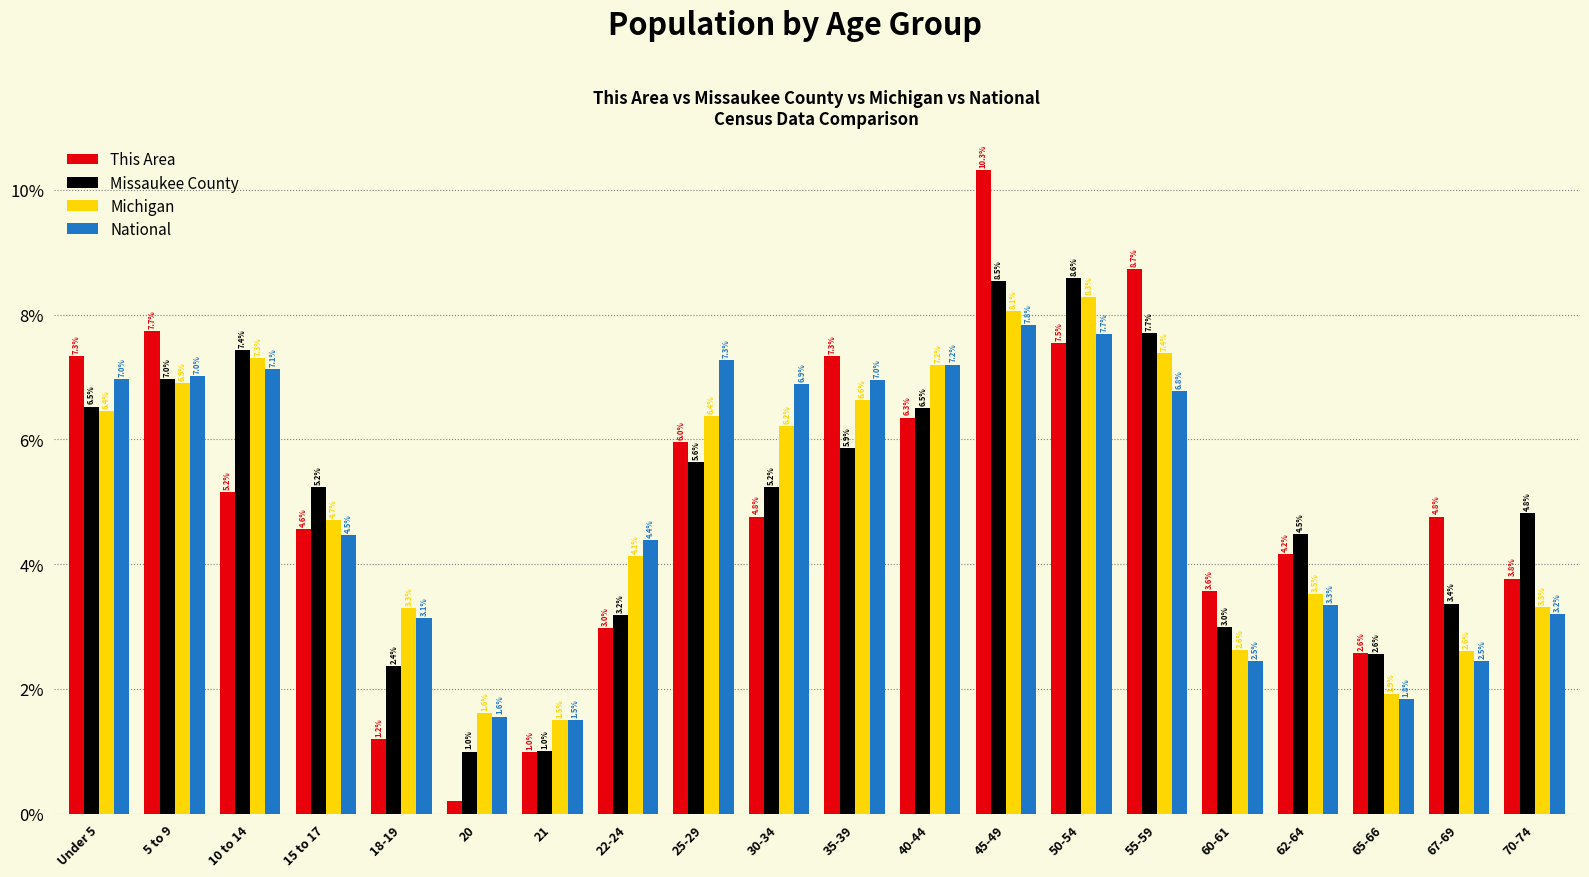

Read the Missaukee County value at 22-24.

3.2